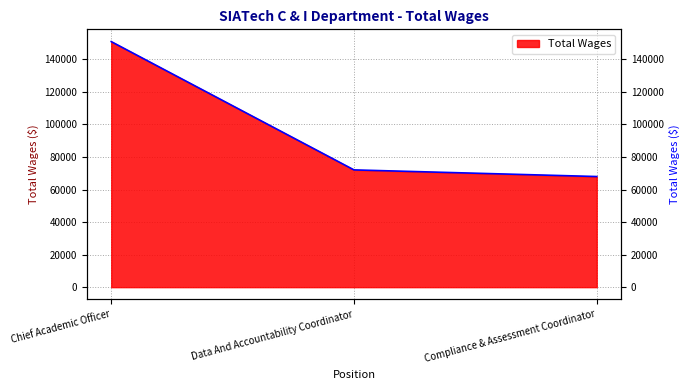

The value at Chief Academic Officer is 40589. True or false?

False